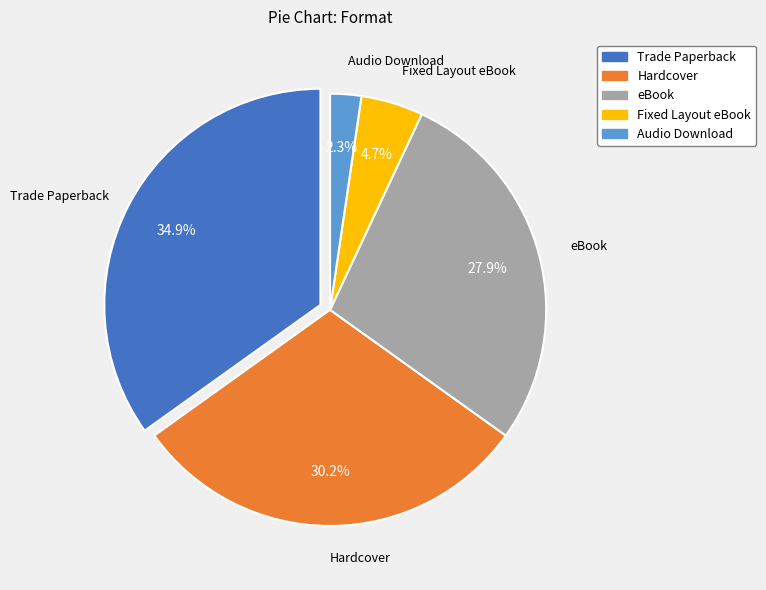

Does Fixed Layout eBook represent more than half of the total?

No